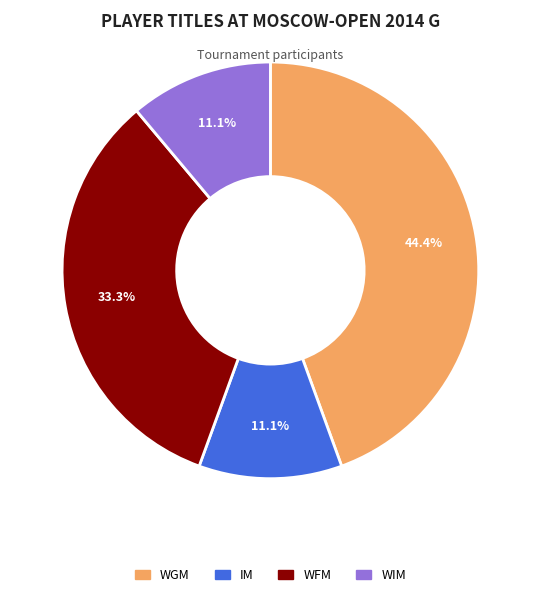

What is the largest slice in the pie chart?

WGM